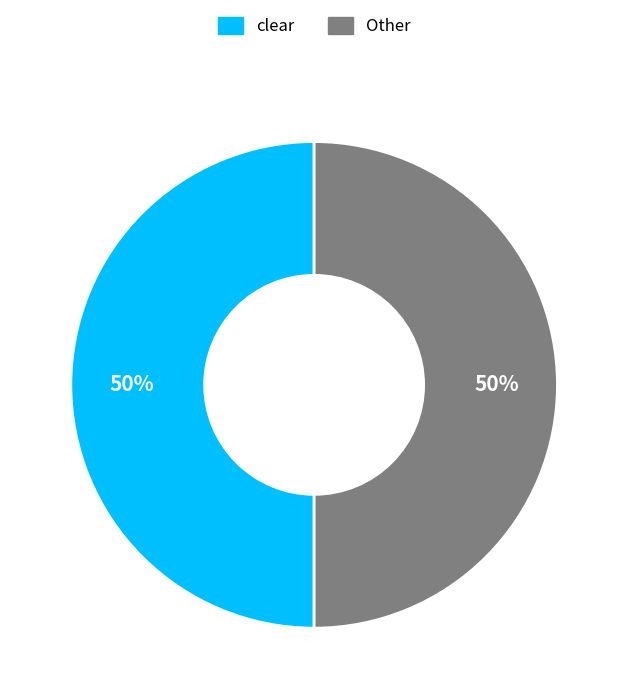

Count the number of slices in the pie.

2